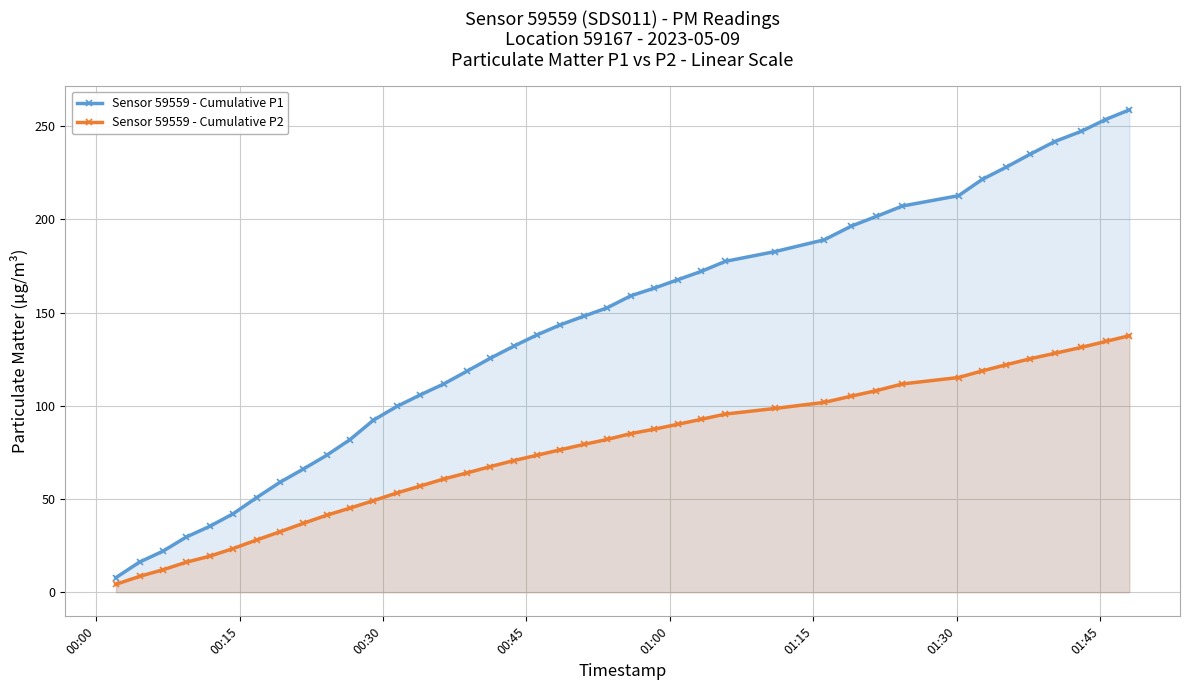

Which series has the largest total across all categories?

Sensor 59559 - Cumulative P1